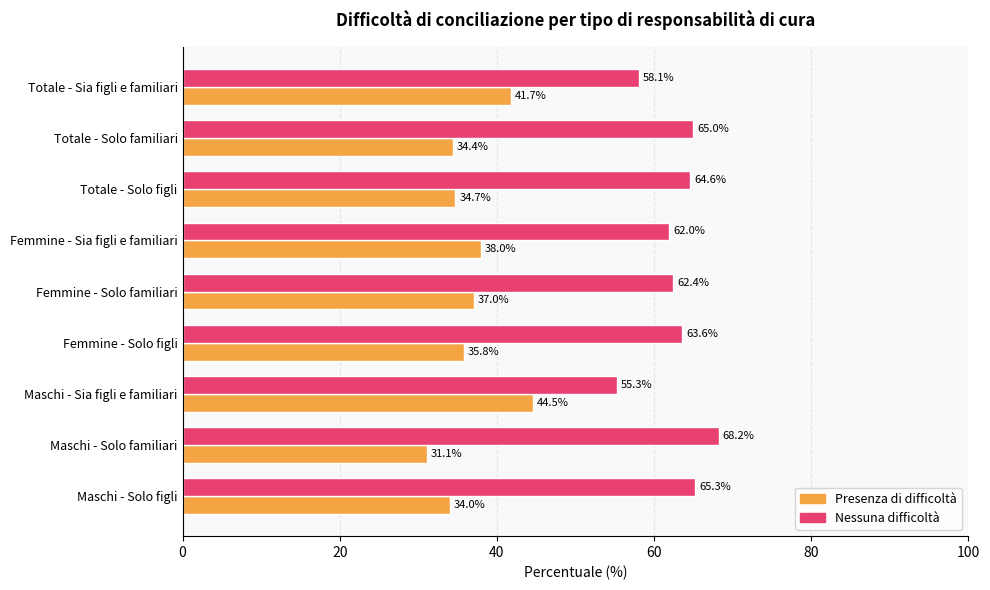

Which category has the highest value across all series?

Maschi - Solo familiari